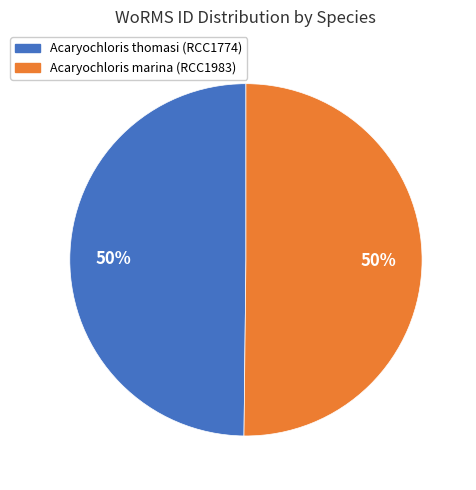

Approximately how many times larger is the value at Acaryochloris thomasi (RCC1774) compared to Acaryochloris marina (RCC1983)?

1.0